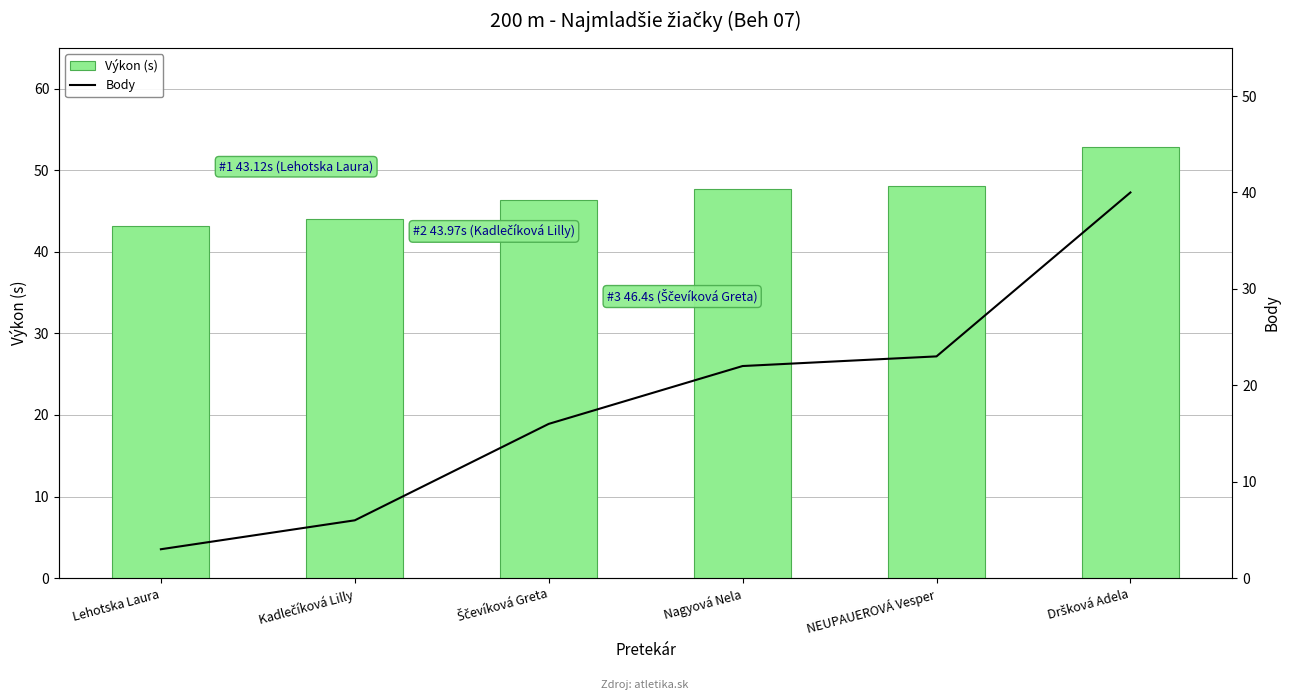

What is the difference between the maximum and minimum values in the Výkon (s) series?

9.8